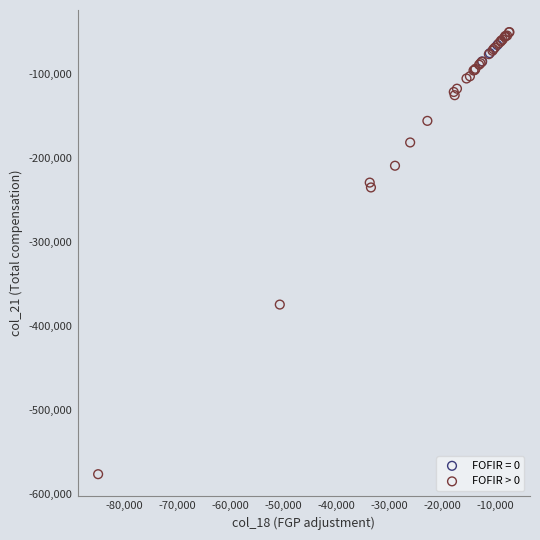

Which series has the widest spread of Y values?

FOFIR > 0